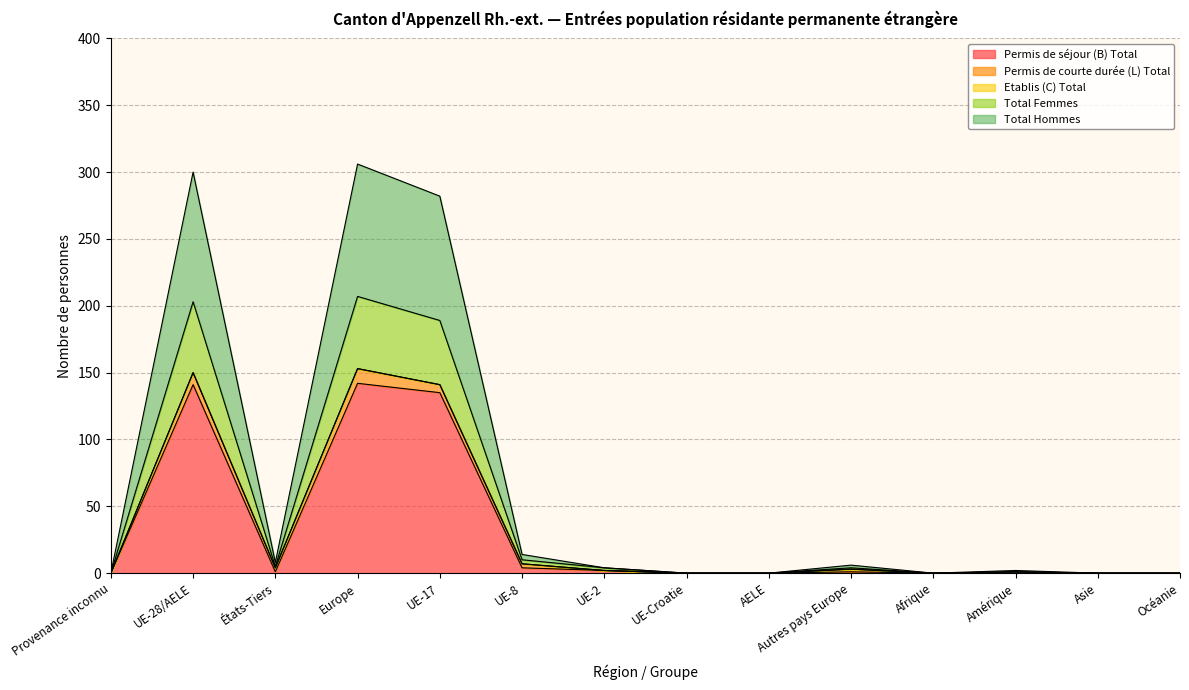

Which category has the highest value across all series?

Europe